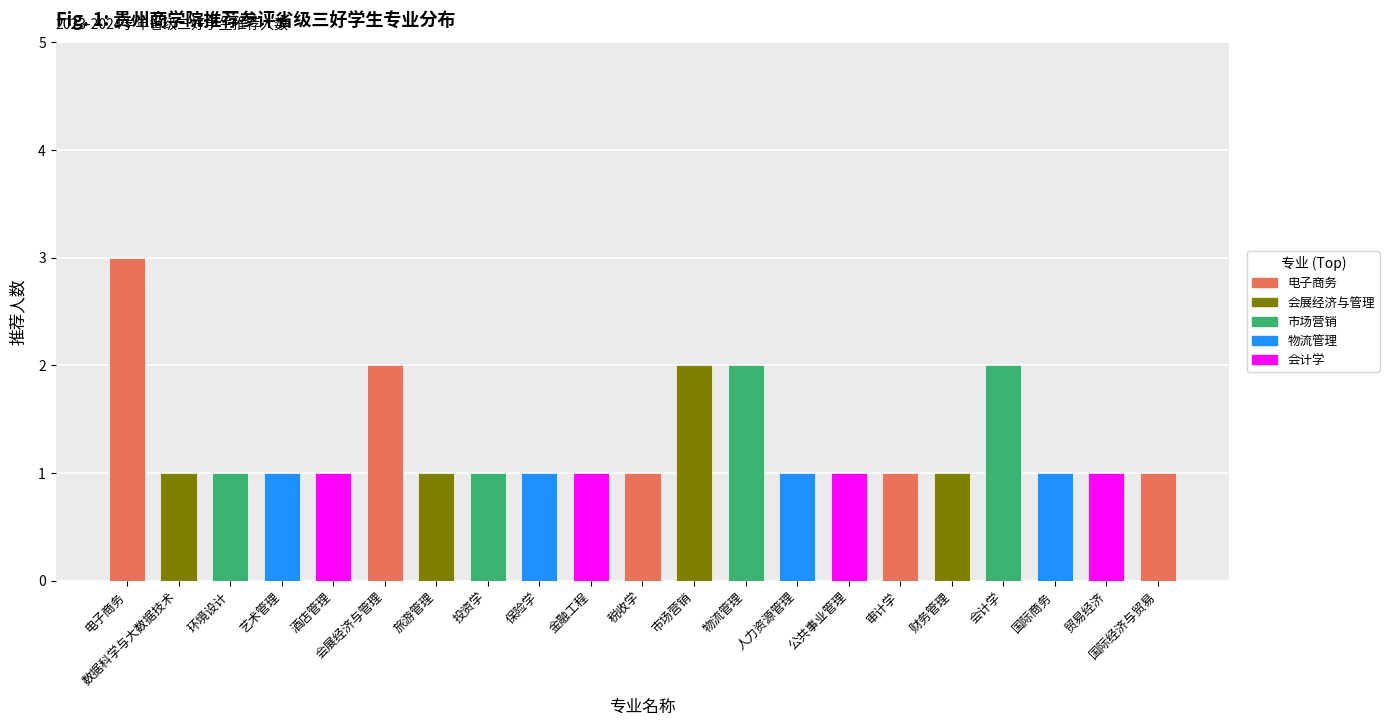

Which label corresponds to the largest value in the chart?

电子商务